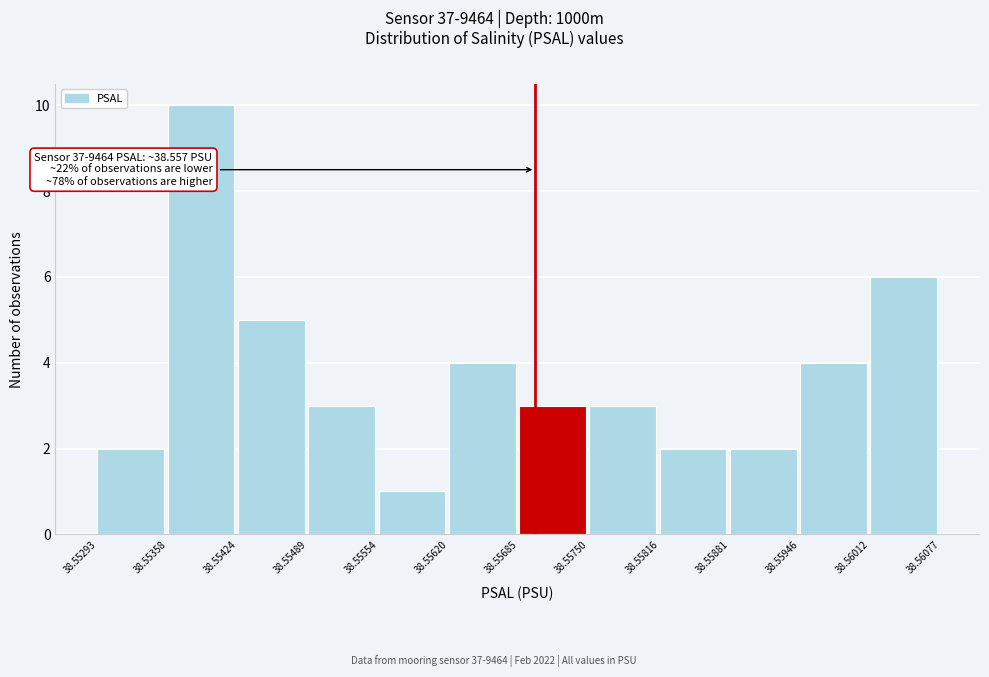

Which range on the x-axis has the tallest bar?

38.55358 to 38.55424